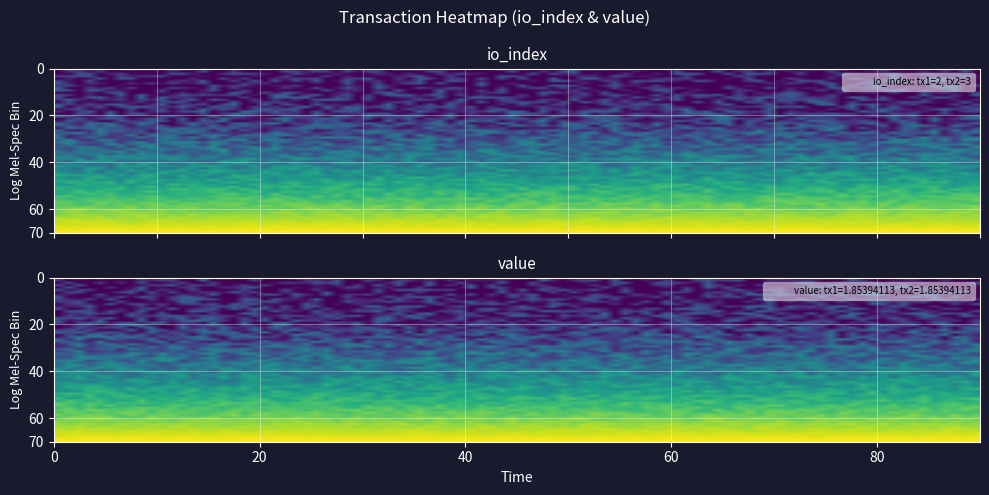

Reading right to left, transcribe all the data shown in this chart.

259b0f28617a8e8a1503b1ebdaf6b5282a65a7c: value=1.9	valid_mainchain=1.0	io_index=2.0	direction=-1.0
1b14f251c5d8395e0b49344bf8b12fda3049527: value=1.9	valid_mainchain=1.0	io_index=3.0	direction=1.0